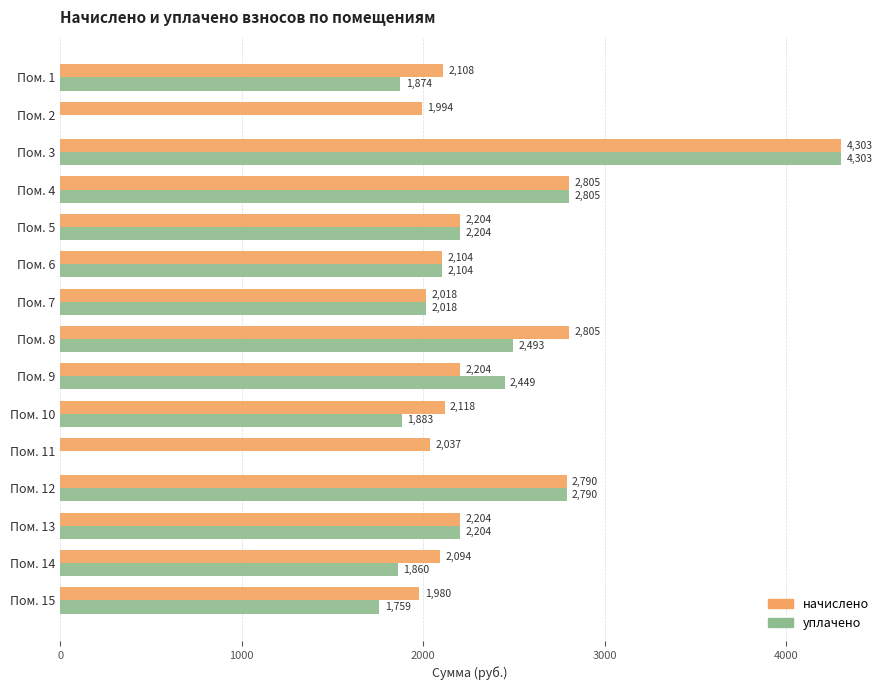

What is the greatest value displayed?

4302.5